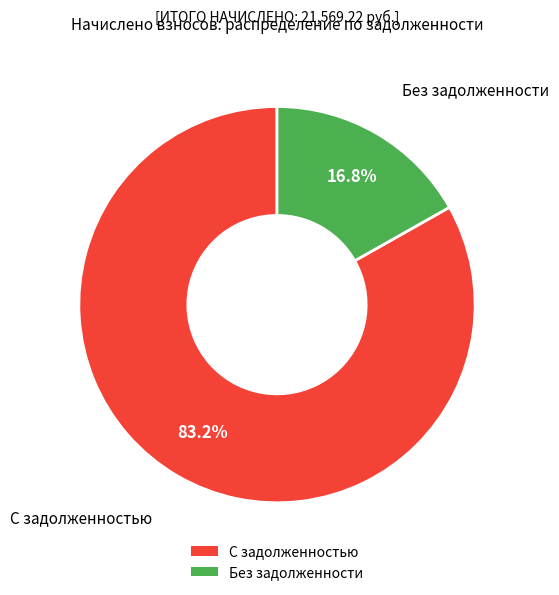

Does any single category account for the majority?

Yes